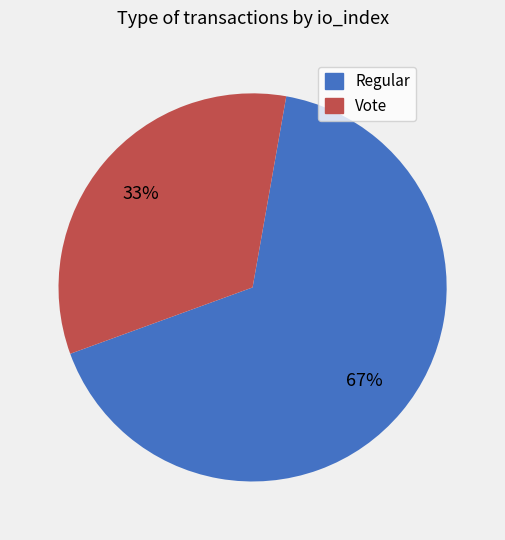

Which category has the smallest portion of the pie?

Vote